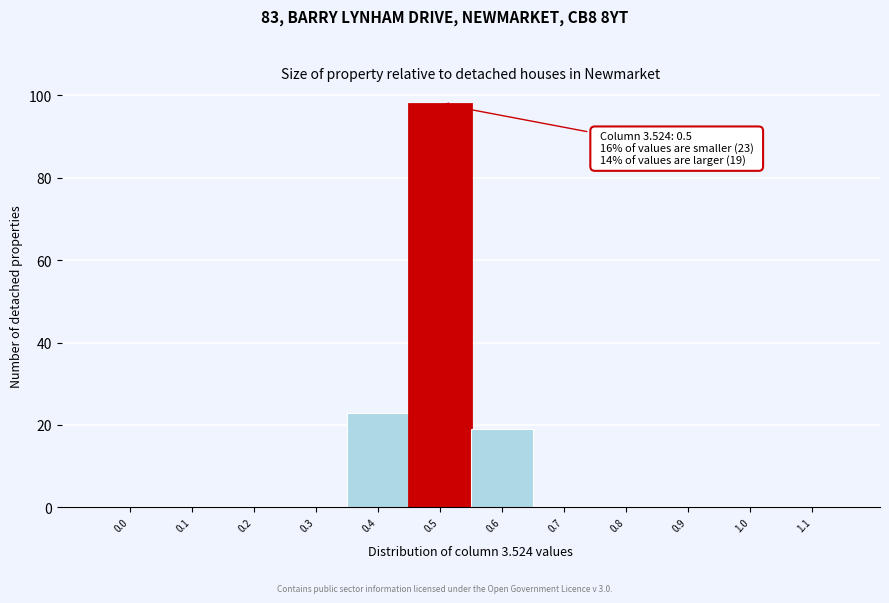

Reading left to right, extract all data points from this chart.

0.0=0	0.1=0	0.2=0	0.3=0	0.4=23	0.5=98	0.6=19	0.7=0	0.8=0	0.9=0	1.0=0	1.1=0